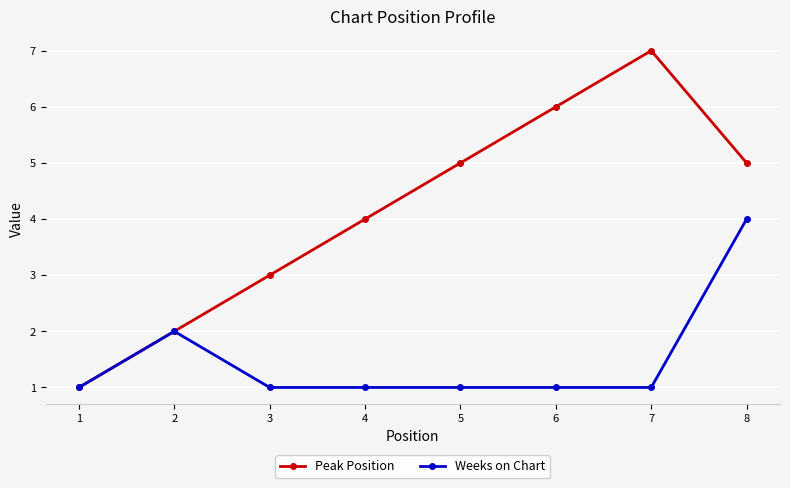

In Peak Position, how many points are higher than both neighbors (excluding endpoints)?

1